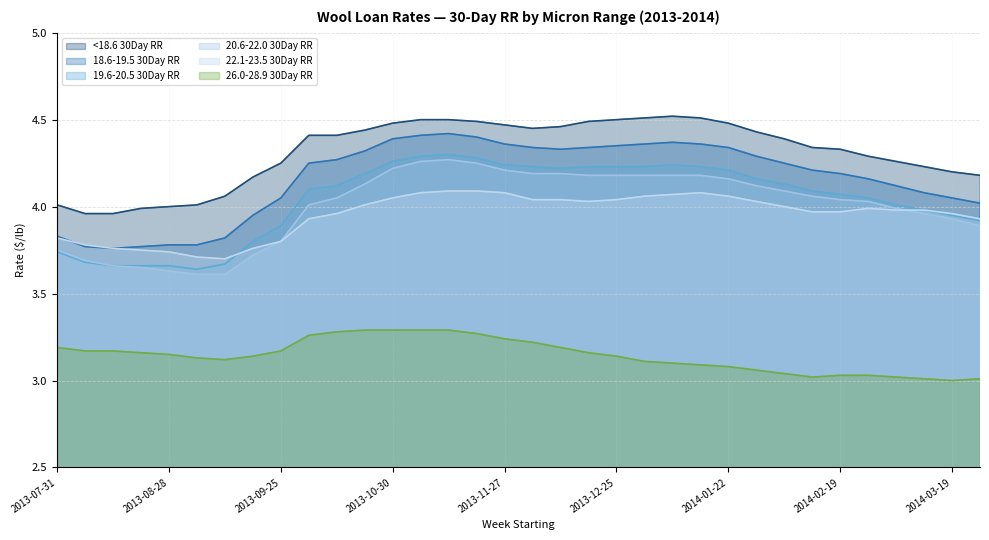

Does the chart display data point markers on the line(s)?

No